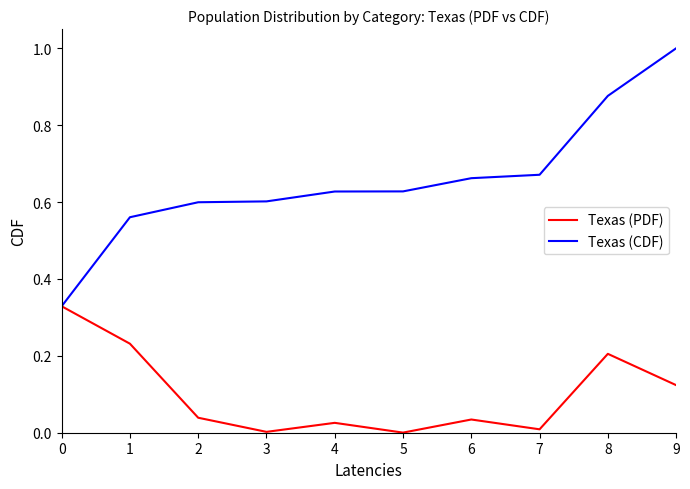

What are all the series names shown in the legend?

Texas (PDF), Texas (CDF)